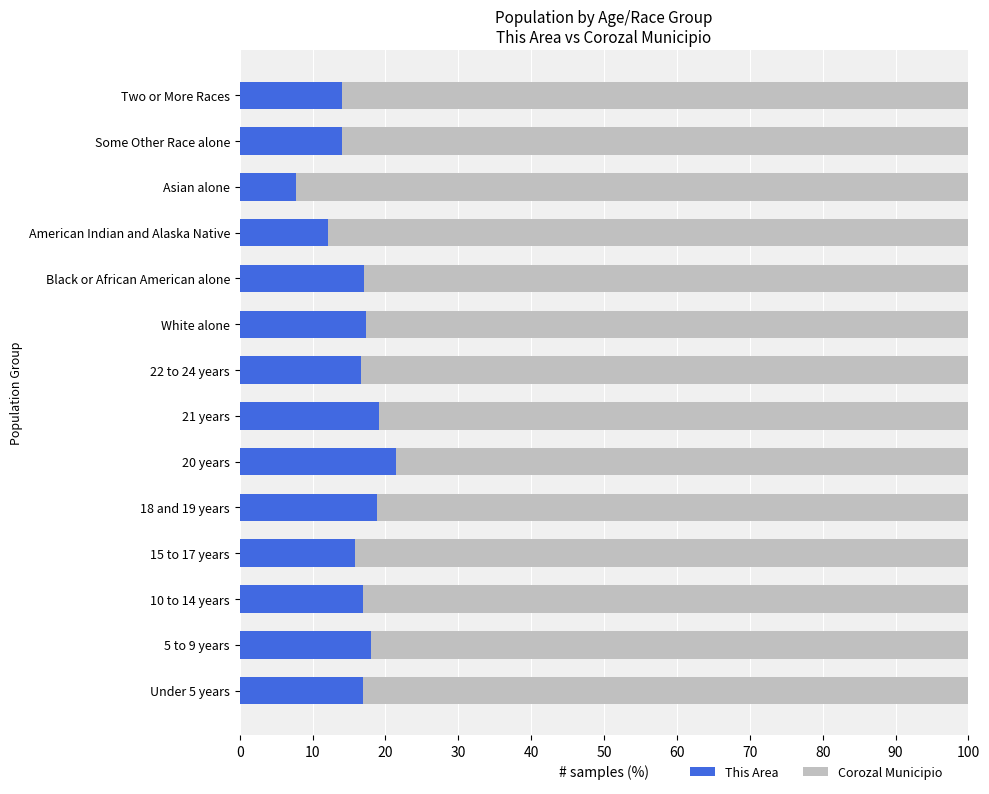

What is the maximum value for This Area?

21.5